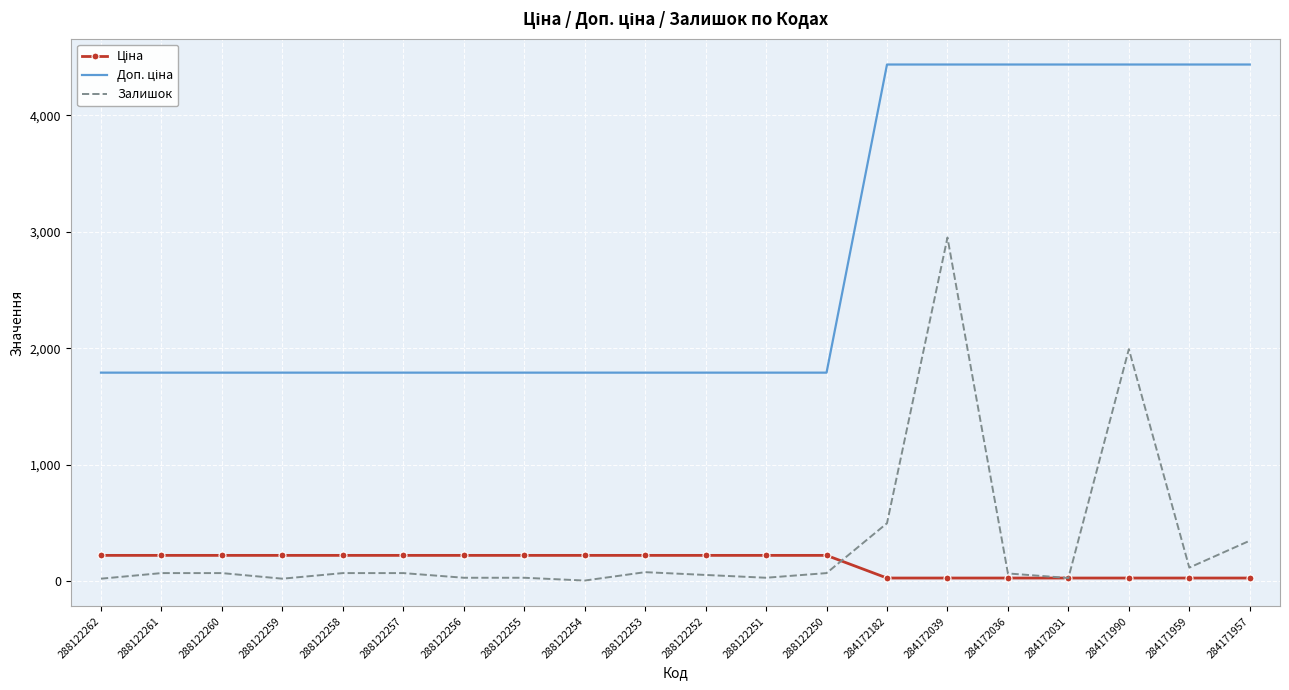

What is the greatest value displayed?

4437.0